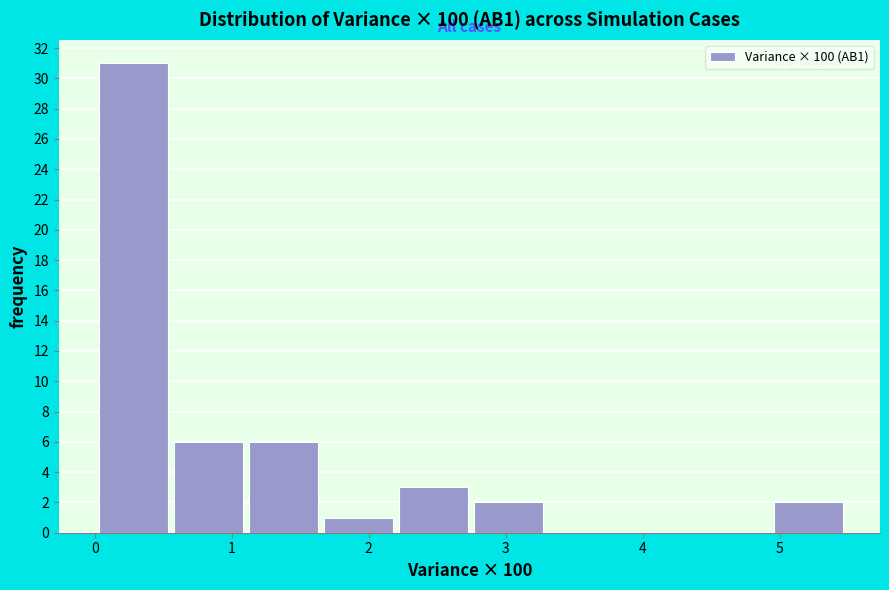

Which range on the x-axis has the tallest bar?

0.0 to 0.6